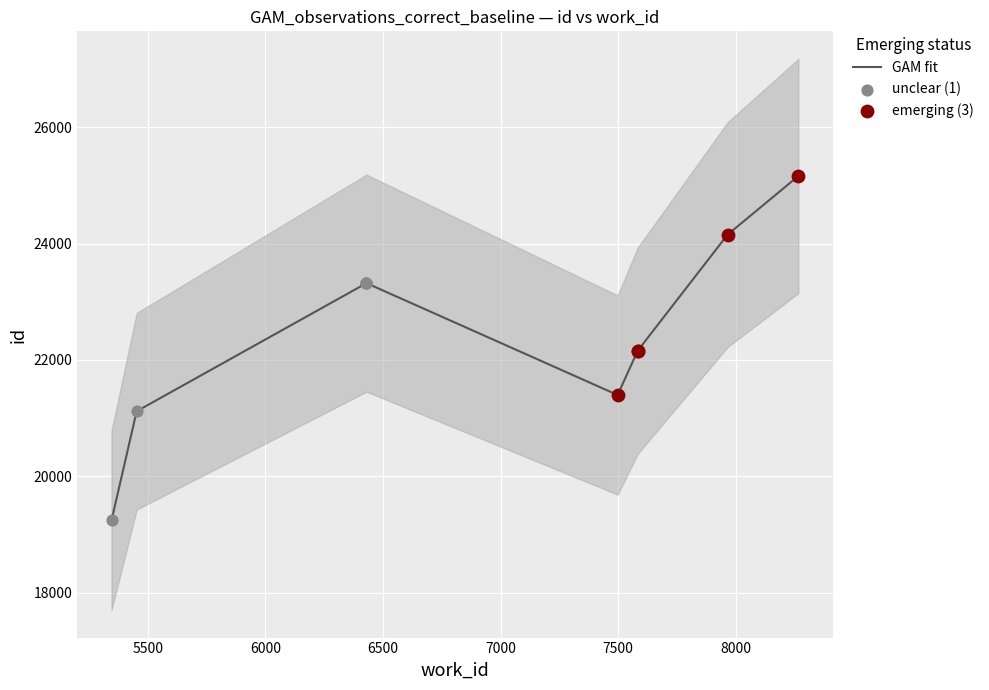

What is the change in value from 5345 to 7583?

+2915